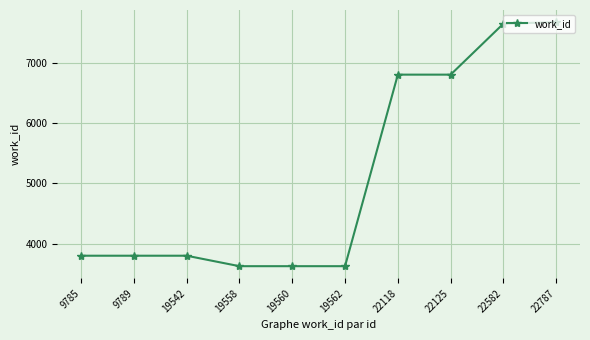

Approximately how many times larger is the value at 22582 compared to 22787?

1.0